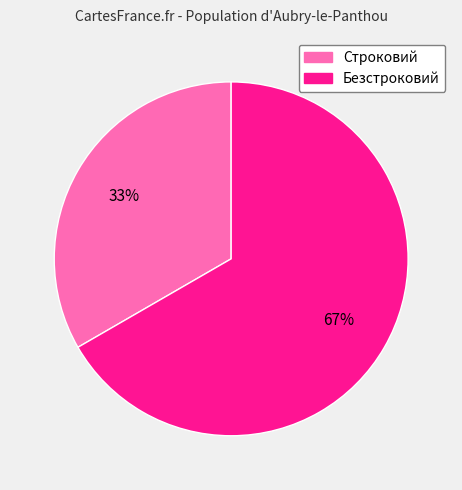

Is it true that Строковий is 33% of the pie?

True